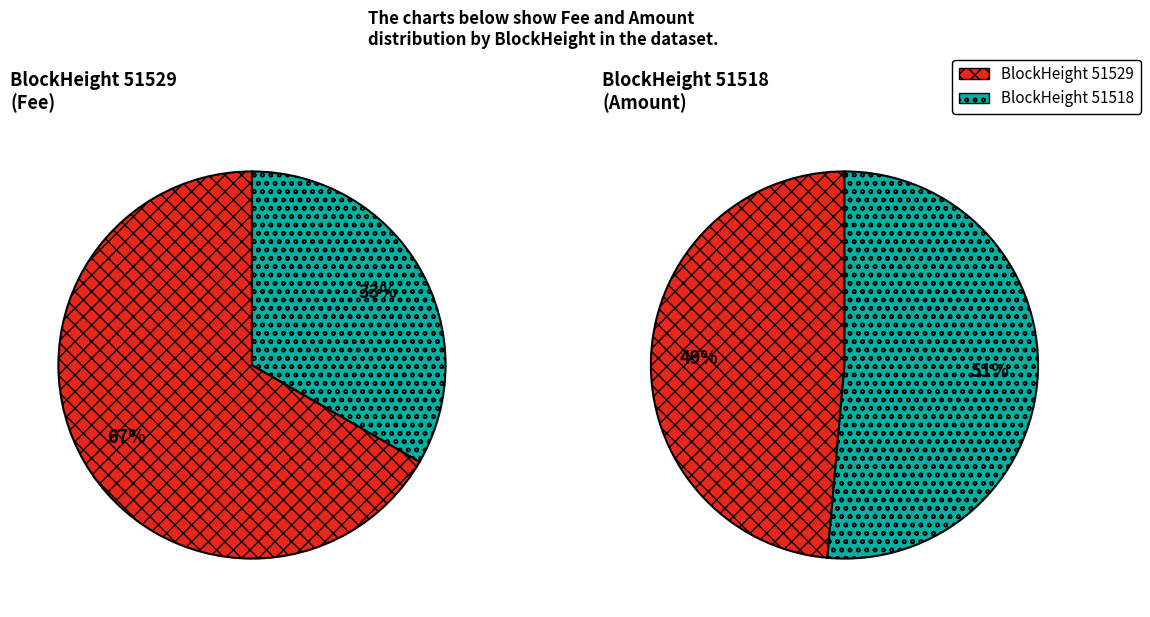

What portion of the pie excludes 51518?

66.7%